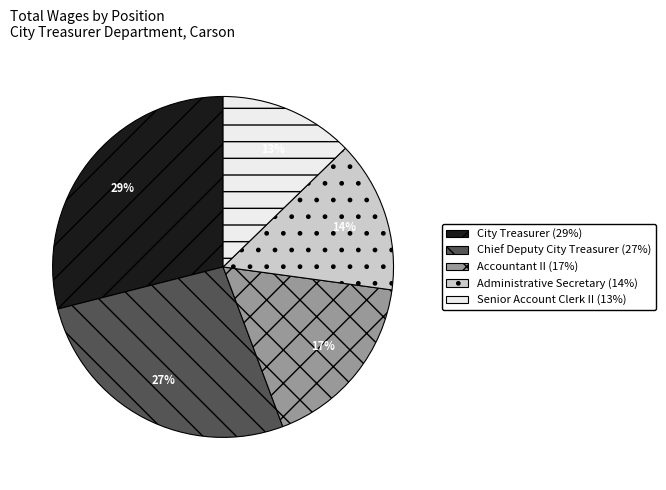

How many segments does this pie chart have?

5